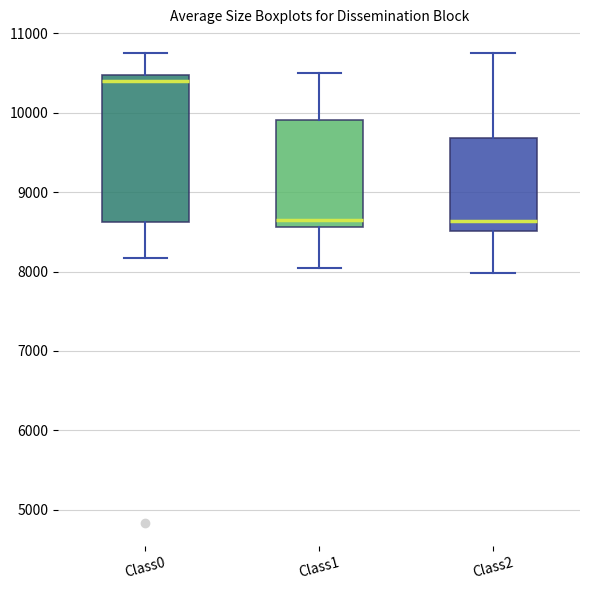

Where is the upper edge of the box for Class1 on the y-axis? The values are not printed on the chart, so give them approximately, as read against the axis.

9900